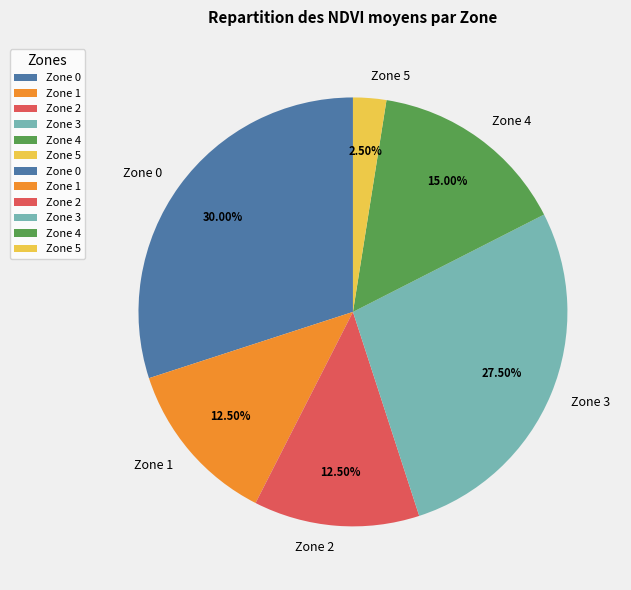

Is there a majority slice in this chart?

No